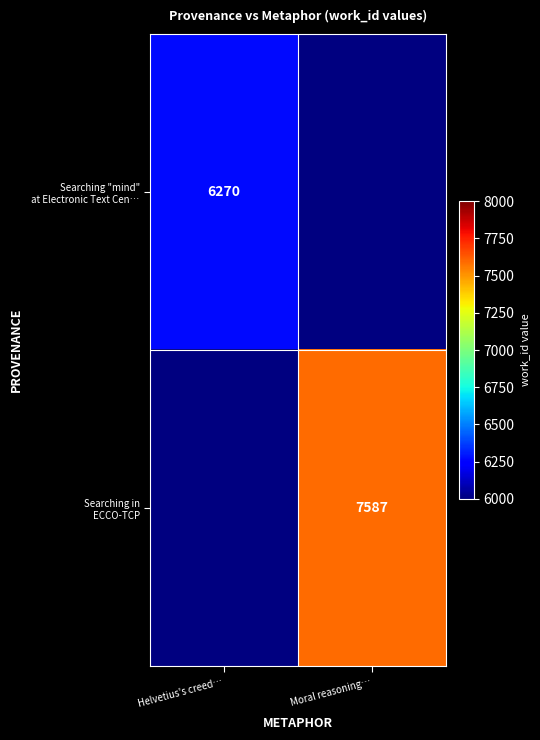

Read the Searching in ECCO-TCP value at Moral reasoning….

7587.0